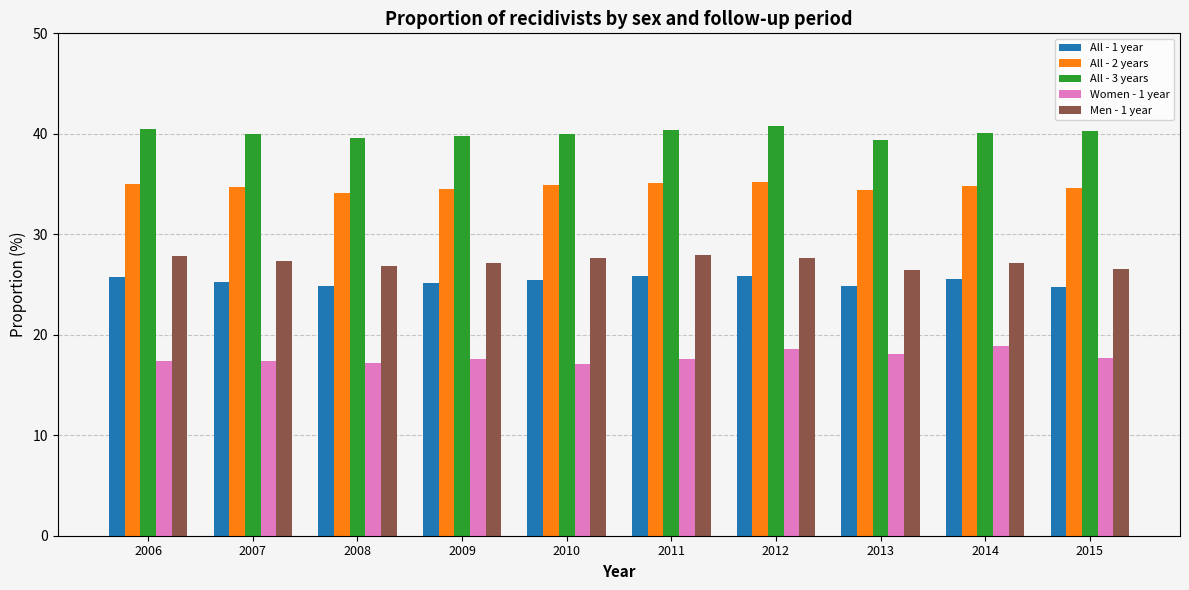

How many groups of bars are there?

10